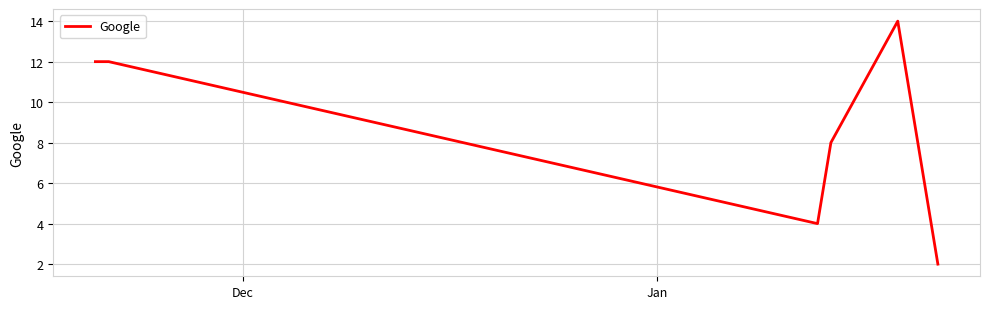

How many categories are shown in the chart?

6